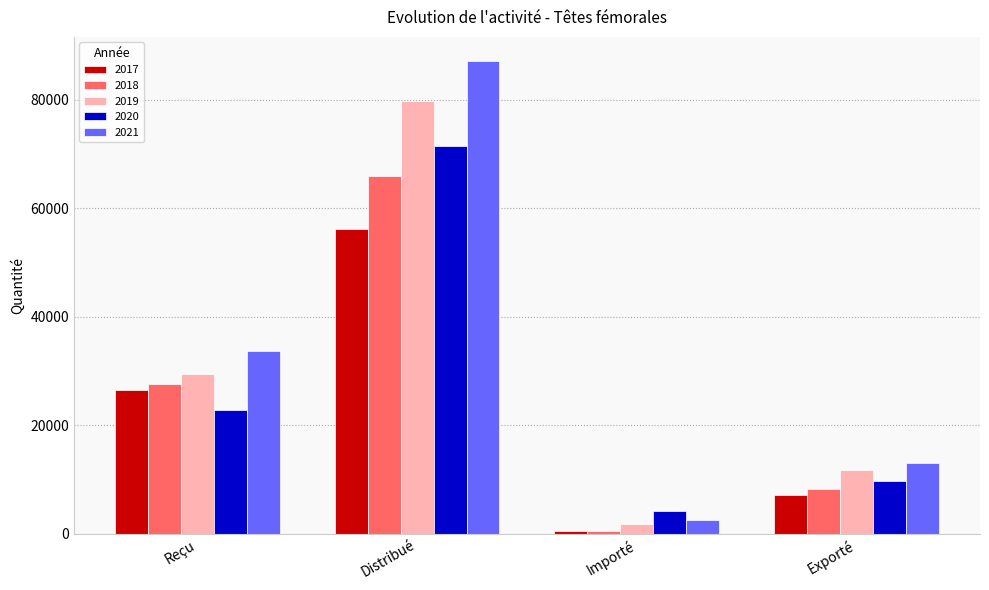

At how many categories does at least one series exceed 65481?

1